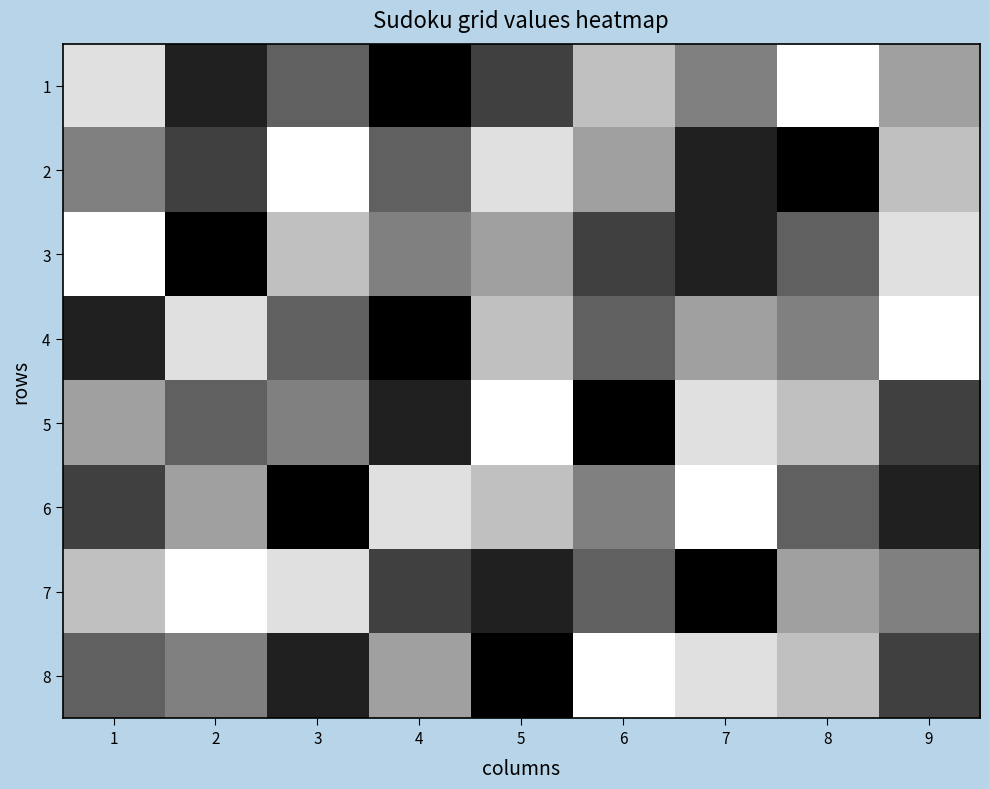

Reading right to left, what are all the values shown in this chart?

1: 9=6	8=9	7=5	6=7	5=3	4=1	3=4	2=2	1=8
2: 9=7	8=1	7=2	6=6	5=8	4=4	3=9	2=3	1=5
3: 9=8	8=4	7=2	6=3	5=6	4=5	3=7	2=1	1=9
4: 9=9	8=5	7=6	6=4	5=7	4=1	3=4	2=8	1=2
5: 9=3	8=7	7=8	6=1	5=9	4=2	3=5	2=4	1=6
6: 9=2	8=4	7=9	6=5	5=7	4=8	3=1	2=6	1=3
7: 9=5	8=6	7=1	6=4	5=2	4=3	3=8	2=9	1=7
8: 9=3	8=7	7=8	6=9	5=1	4=6	3=2	2=5	1=4